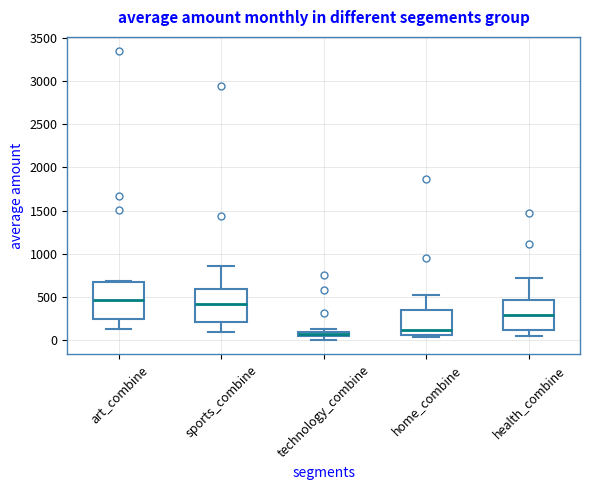

Which box's median line is the lowest?

technology_combine